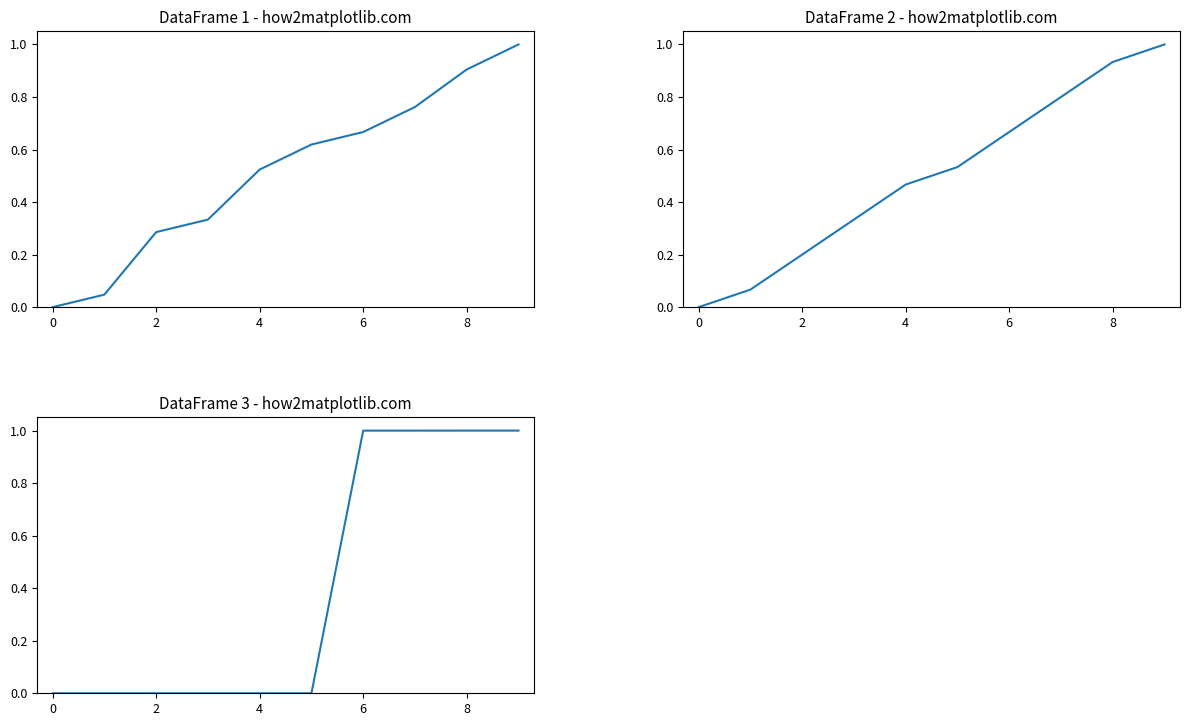

What is the approximate value of DataFrame 2 at 2?

0.2